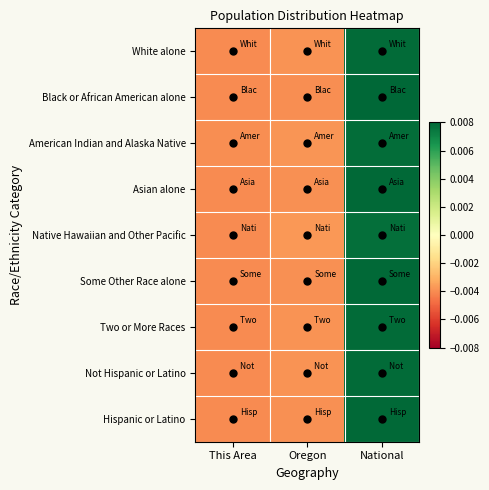

Count the number of categories in the chart.

3